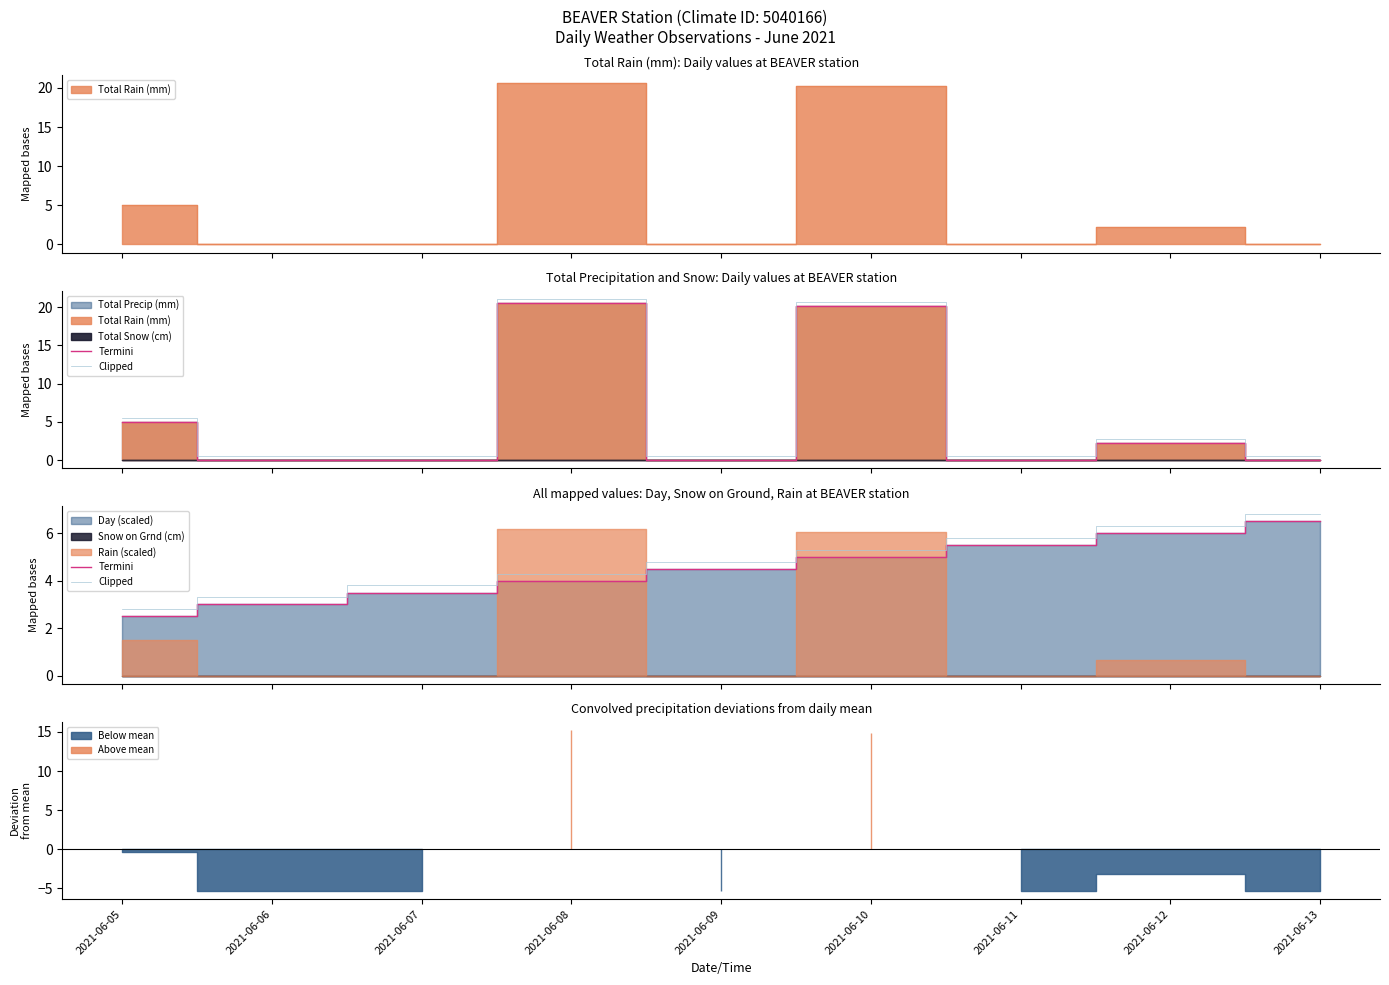

List the labels in order of Clipped value, largest first.

2021-06-13, 2021-06-12, 2021-06-11, 2021-06-10, 2021-06-09, 2021-06-08, 2021-06-07, 2021-06-06, 2021-06-05